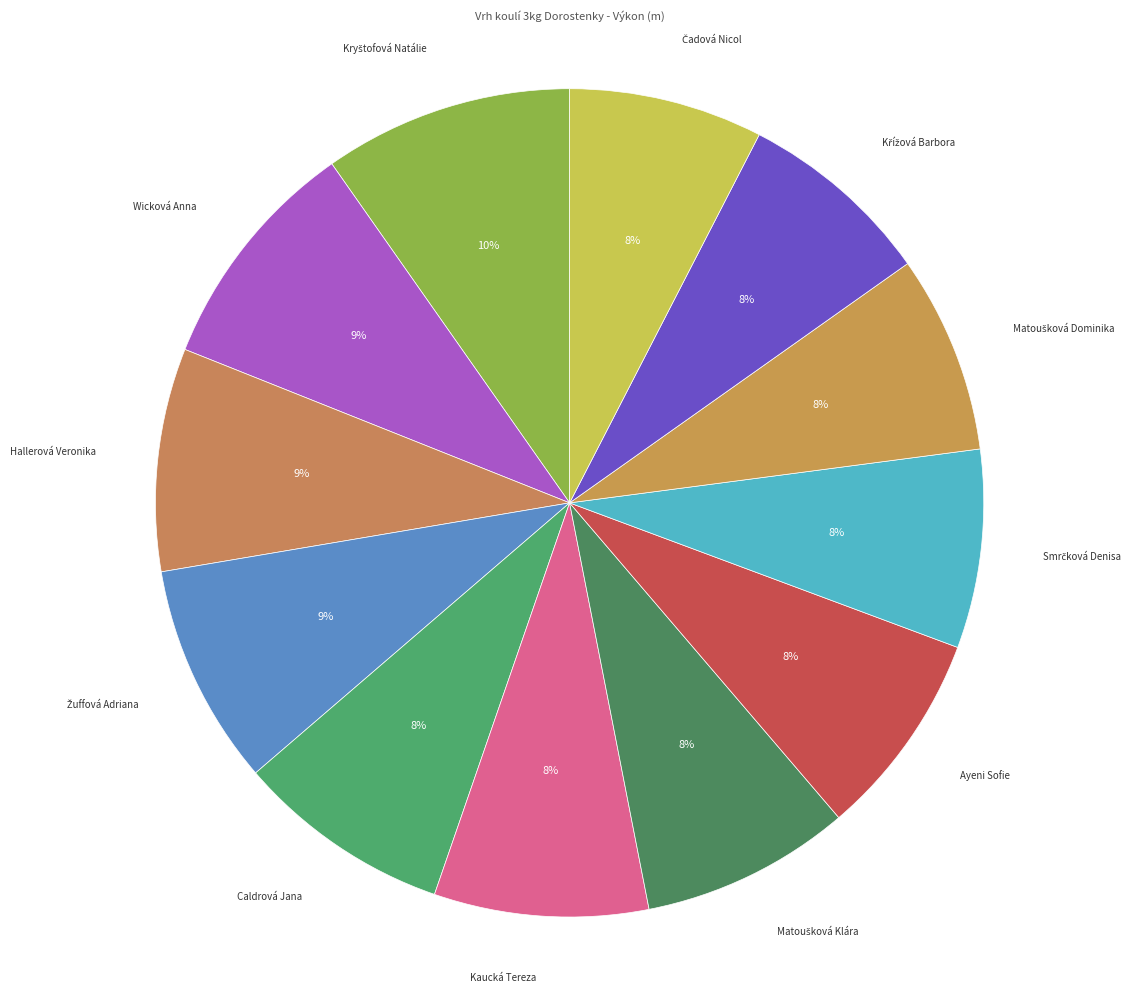

How many slices are in this pie chart?

12